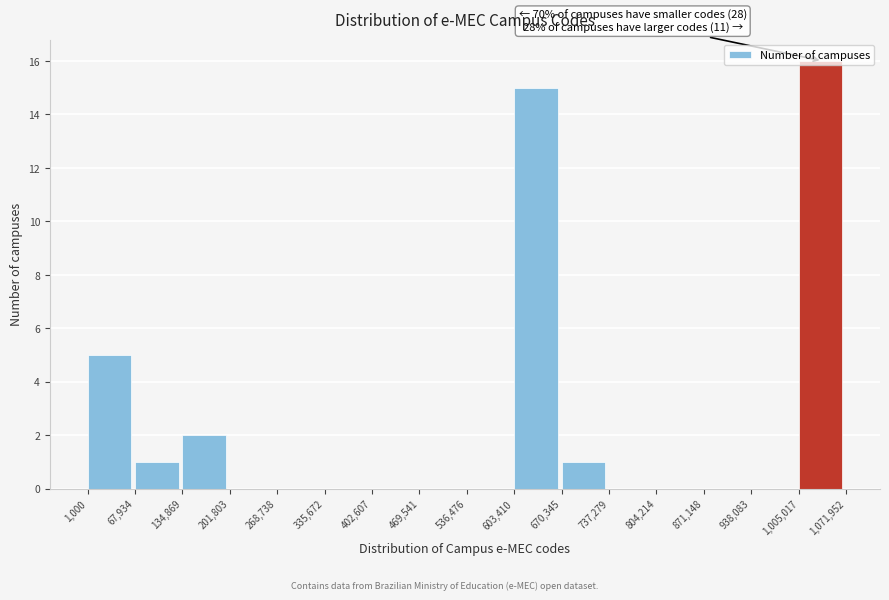

Which range on the x-axis has the tallest bar?

1,005,017 to 1,071,952